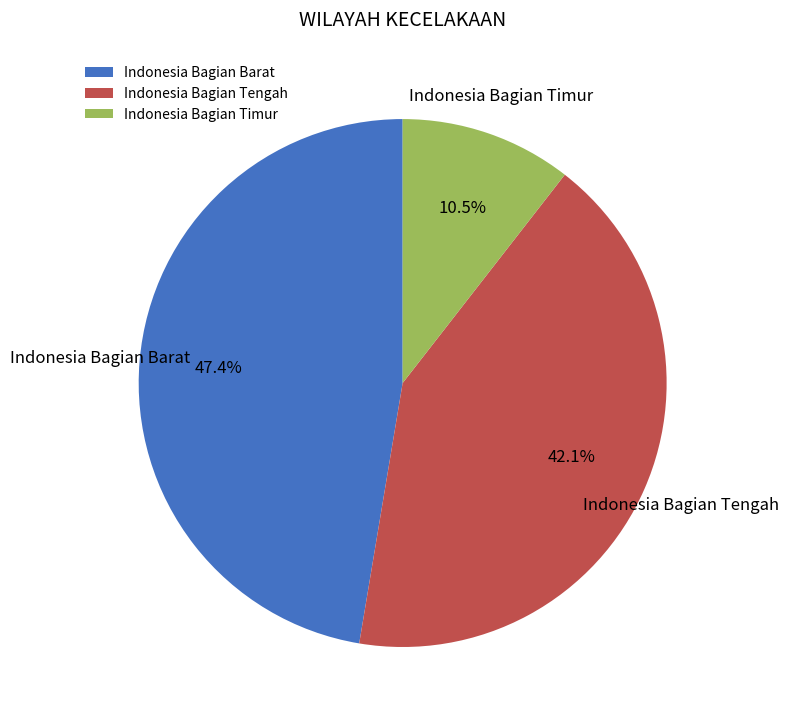

Rank the categories by value from highest to lowest.

Indonesia Bagian Barat, Indonesia Bagian Tengah, Indonesia Bagian Timur